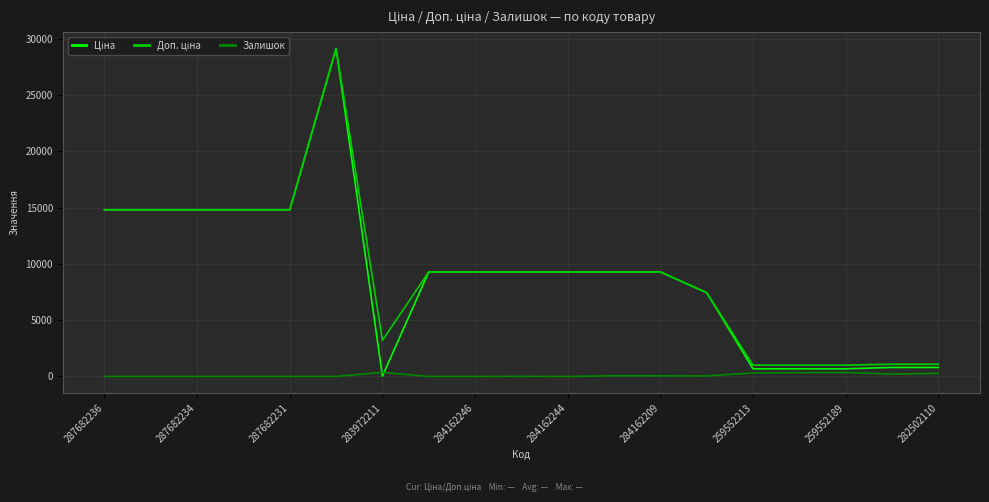

How many lines are shown in the chart?

3